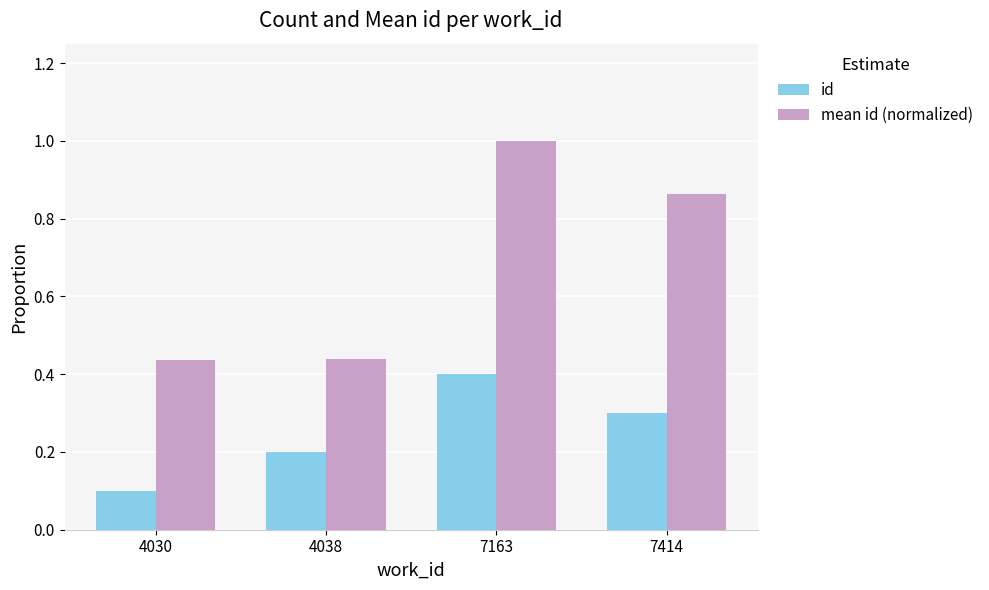

At which category does the chart reach its peak across all series?

7163